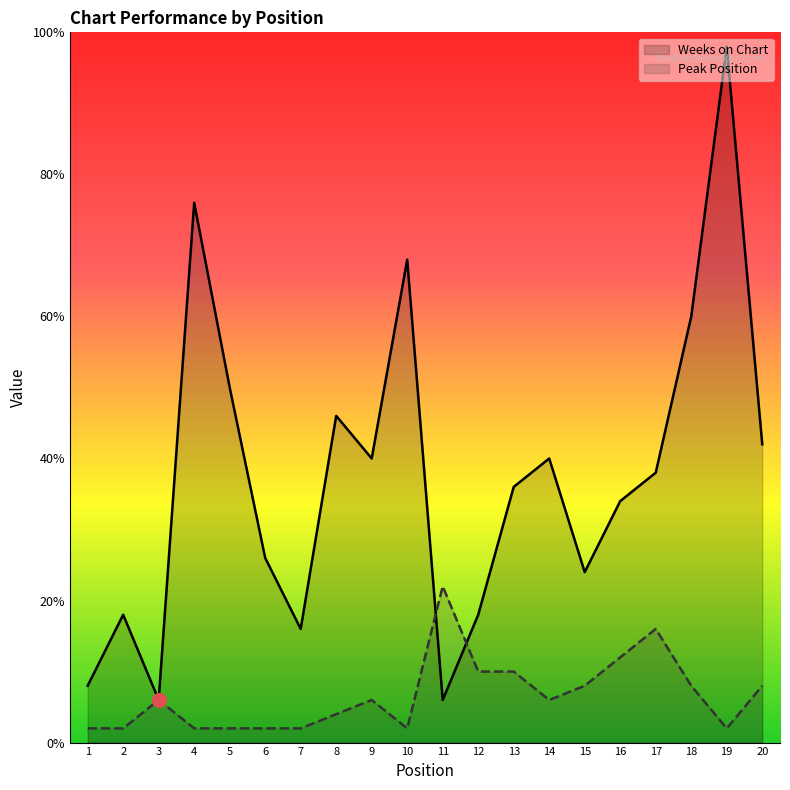

Between which two adjacent categories do Peak Position and Weeks on Chart first intersect?

10 and 11